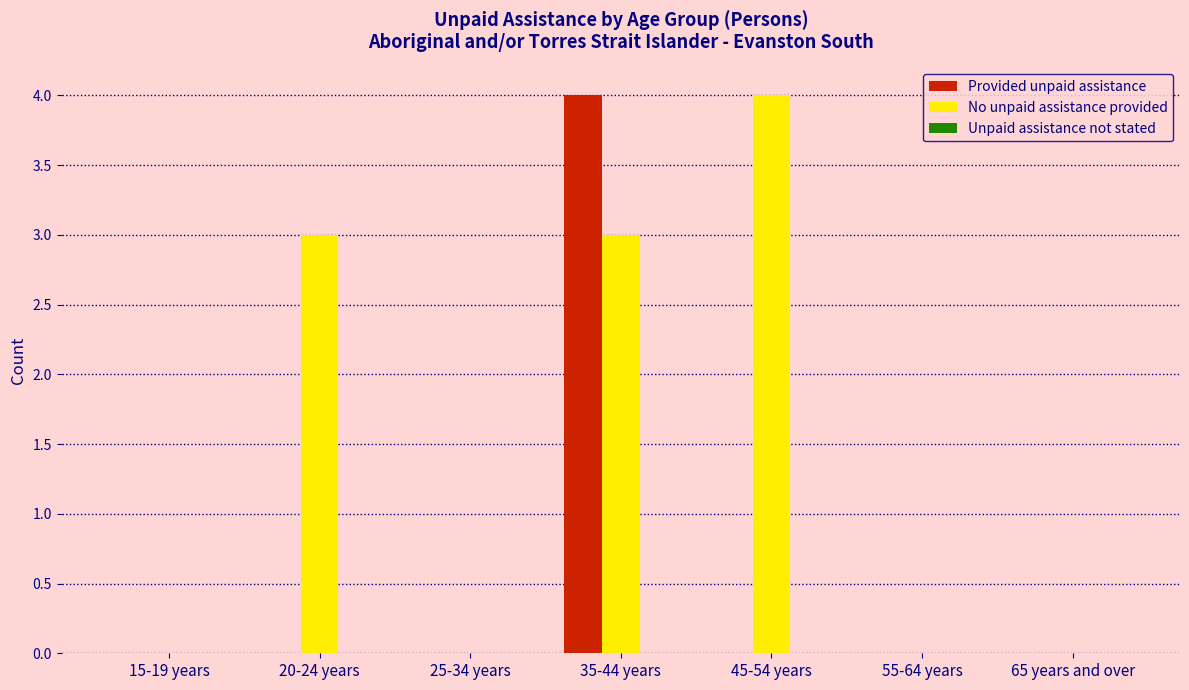

Between 20-24 years and 65 years and over, which series saw the biggest shift?

No unpaid assistance provided